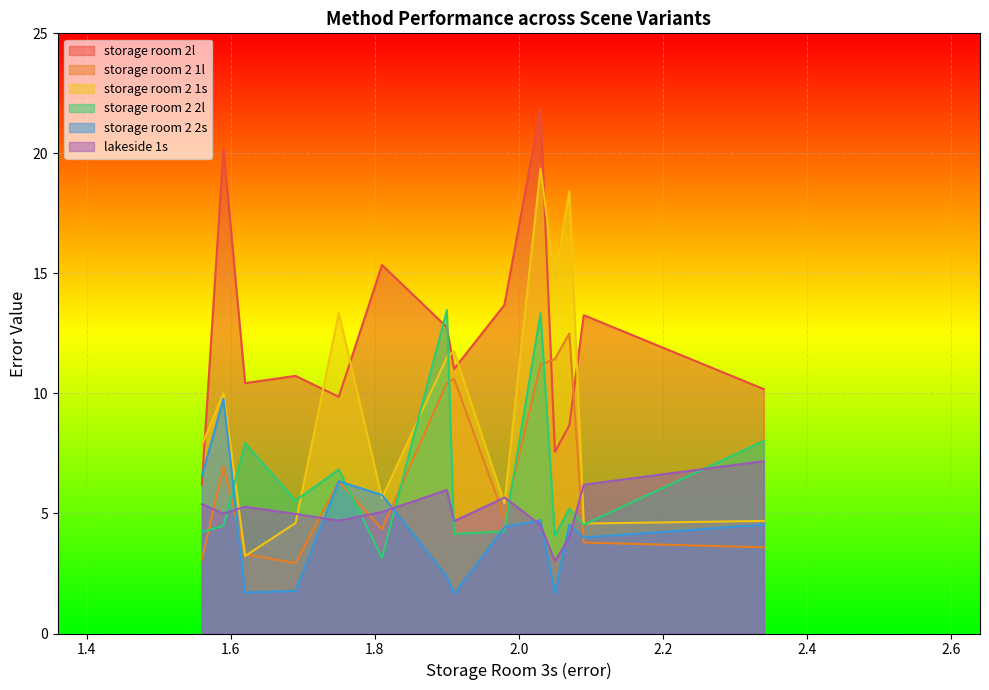

What are all the series names shown in the legend?

storage room 2l, storage room 2 1l, storage room 2 1s, storage room 2 2l, storage room 2 2s, lakeside 1s